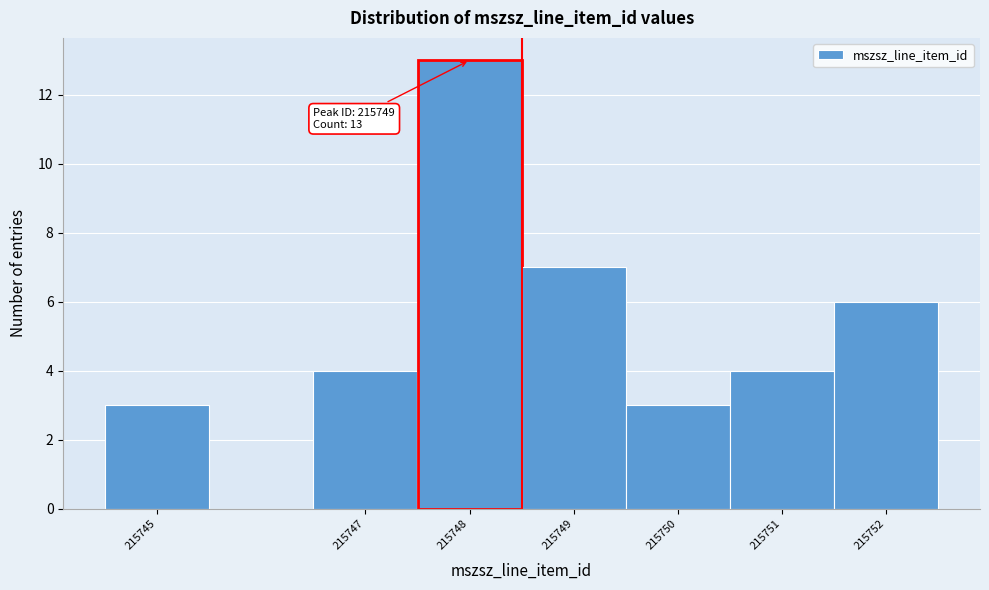

Which range on the x-axis has the tallest bar?

215747.5 to 215748.5